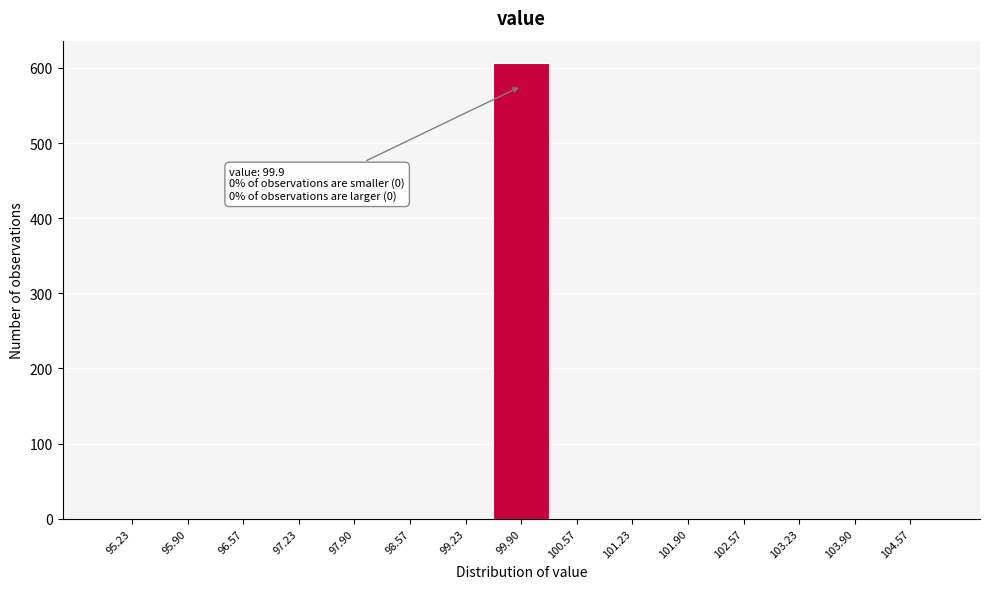

Over which range of the x-axis is the bar tallest?

99.6 to 100.2